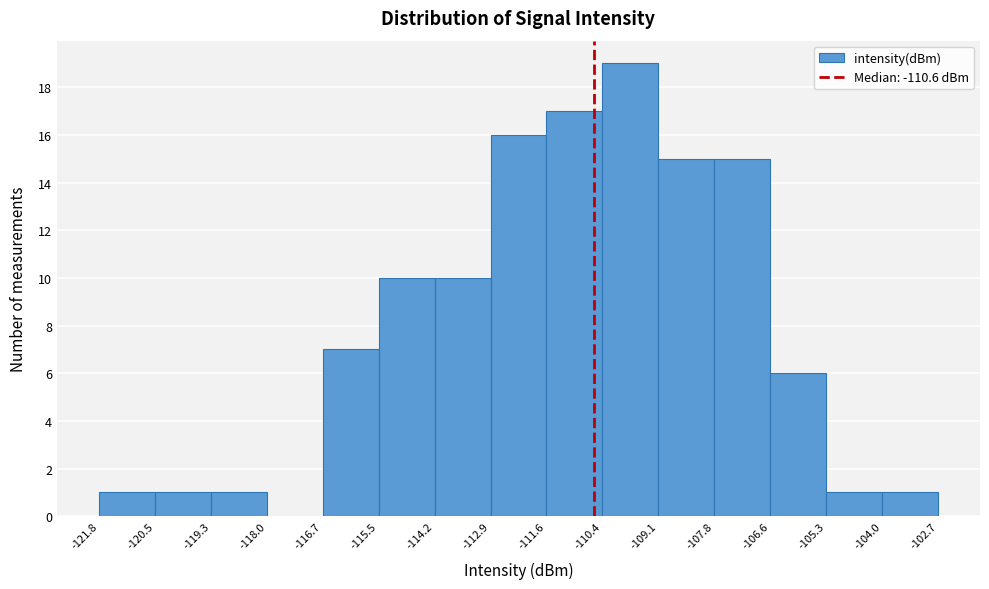

Reading left to right, list every bar in this chart as the range it spans on the x-axis followed by its height. The values are not printed on the chart, so give them approximately, as read against the axis.

-121.8 to -120.5: 1
-120.5 to -119.3: 1
-119.3 to -118.0: 1
-118.0 to -116.7: 0
-116.7 to -115.5: 7
-115.5 to -114.2: 10
-114.2 to -112.9: 10
-112.9 to -111.6: 16
-111.6 to -110.4: 17
-110.4 to -109.1: 19
-109.1 to -107.8: 15
-107.8 to -106.6: 15
-106.6 to -105.3: 6
-105.3 to -104.0: 1
-104.0 to -102.7: 1